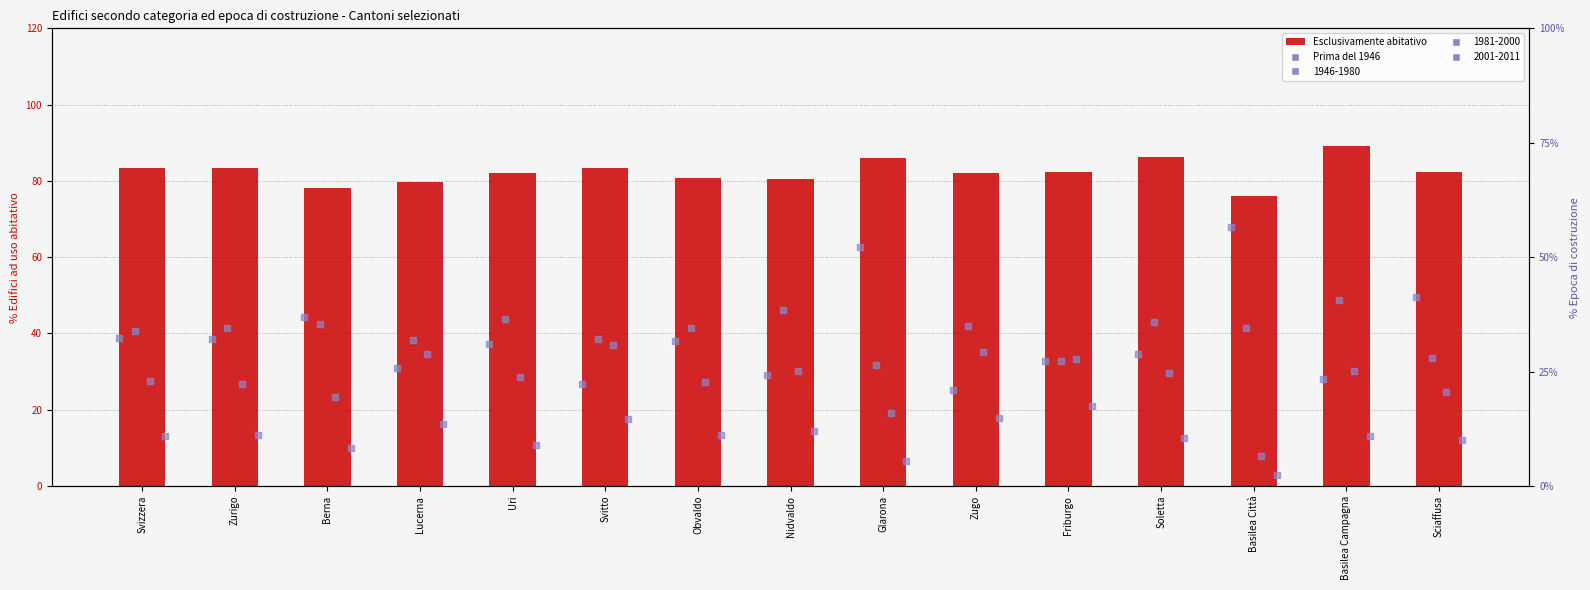

At how many categories does at least one series exceed 74?

15